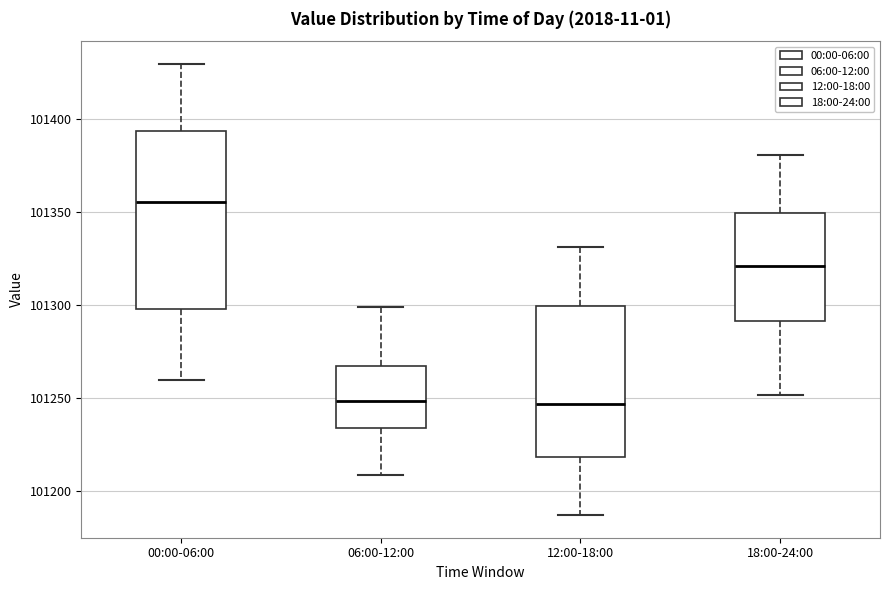

Reading left to right, transcribe this box plot: for each box, give where its median line is, the range the box spans, and where its two whiskers end, as read against the y-axis. The values are not printed on the chart, so give them approximately, as read against the axis.

00:00-06:00: median 101355, box 101300 to 101395, whiskers 101260 to 101430
06:00-12:00: median 101250, box 101235 to 101265, whiskers 101210 to 101300
12:00-18:00: median 101245, box 101220 to 101300, whiskers 101185 to 101330
18:00-24:00: median 101320, box 101290 to 101350, whiskers 101250 to 101380